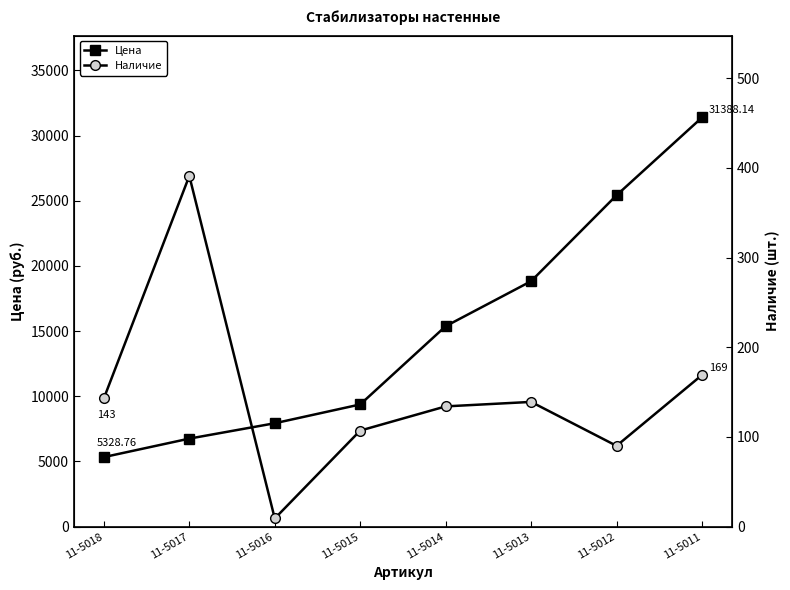

Between 11-5016 and 11-5013, which series saw the biggest shift?

Цена